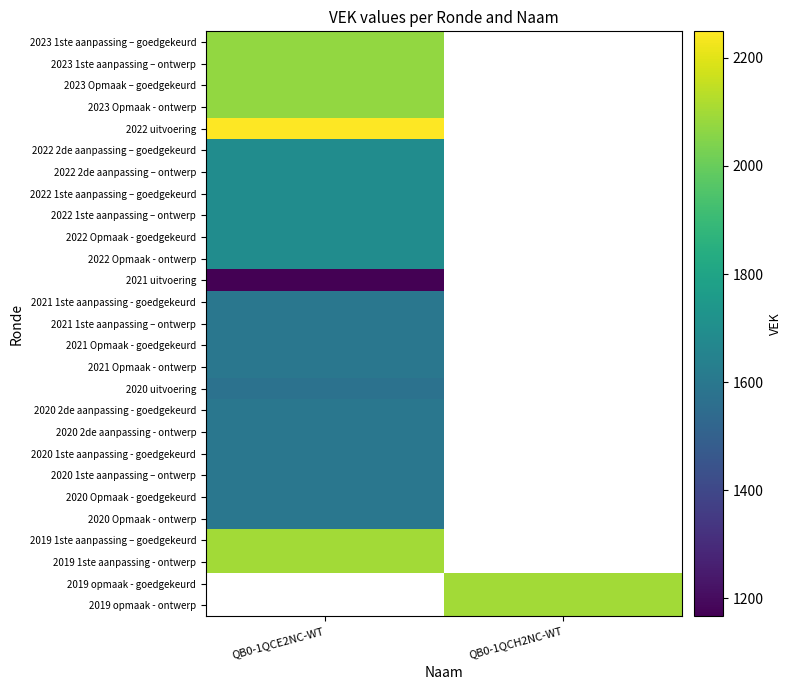

Where is 2021 1ste aanpassing – ontwerp nearest to the value 1594?

QB0-1QCE2NC-WT